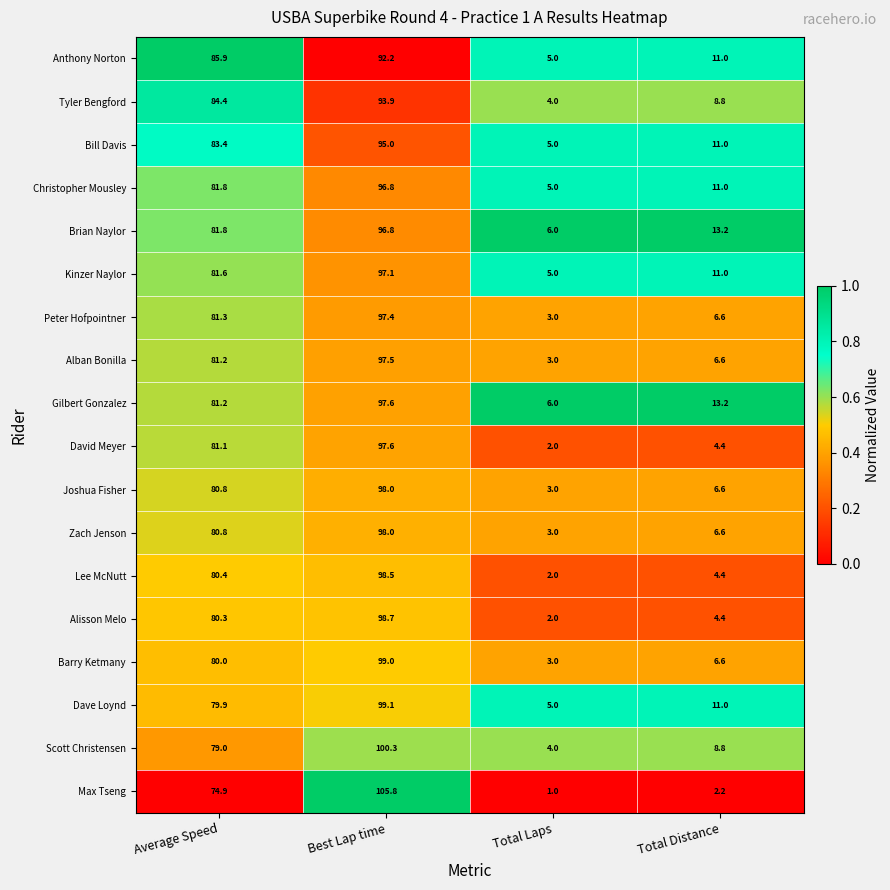

List the labels in order of Barry Ketmany value, largest first.

Best Lap time, Average Speed, Total Distance, Total Laps